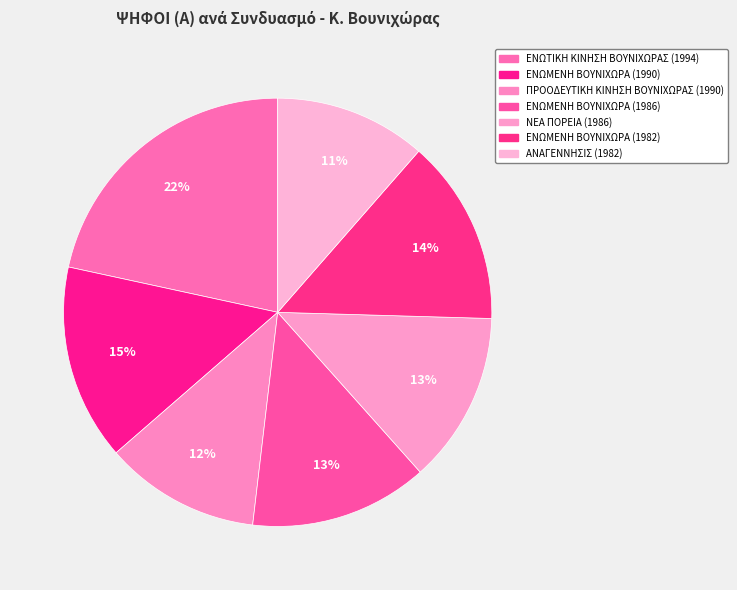

True or false: ΑΝΑΓΕΝΝΗΣΙΣ (1982) accounts for 11% of the total.

True